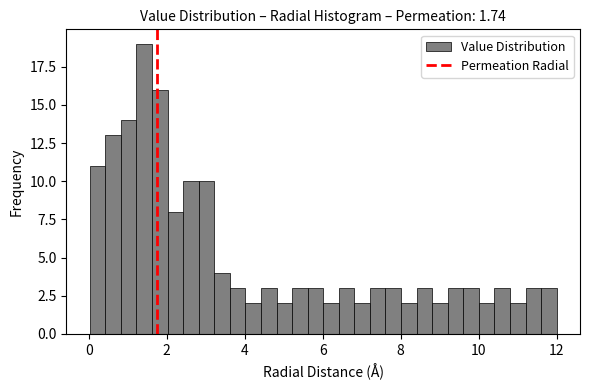

Read against the x-axis, roughly where is the centre of the tallest bar?

1.4